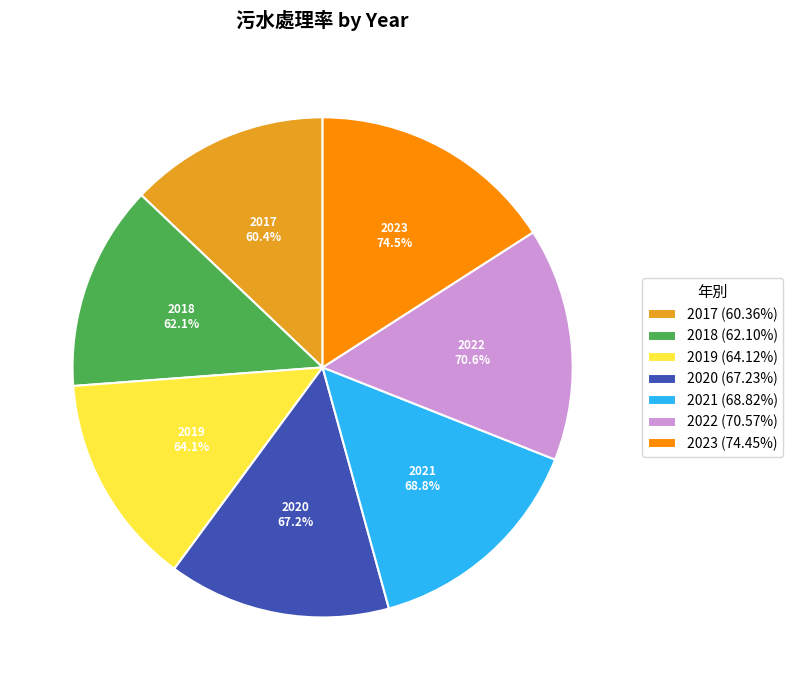

The 2021 slice represents 8% of the pie. True or false?

False